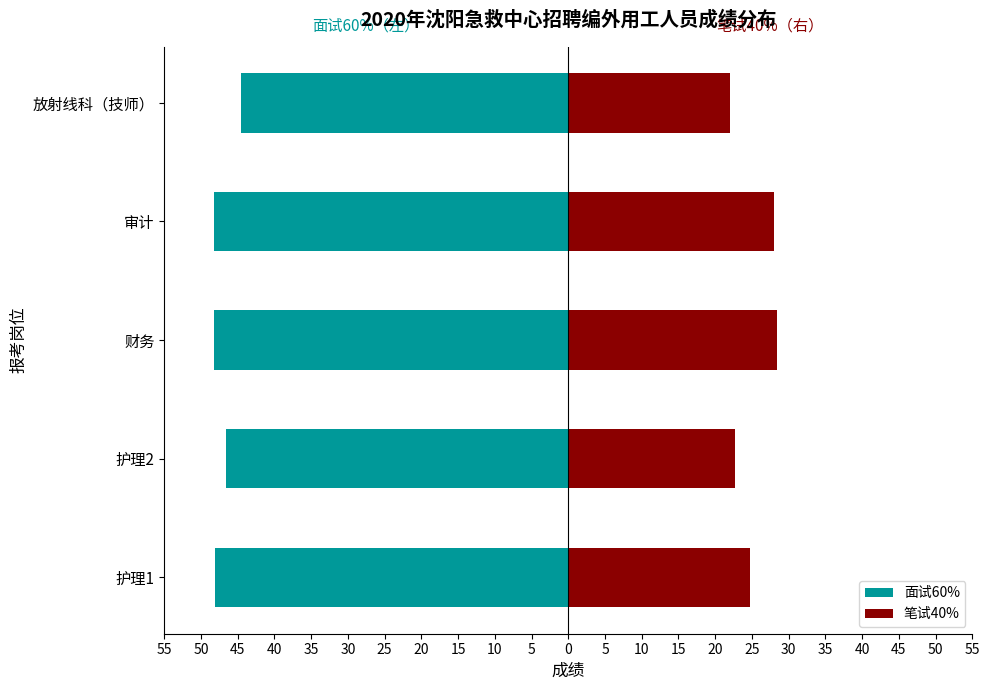

What is the value of the 笔试40% bar at the 3rd from the left?

28.4